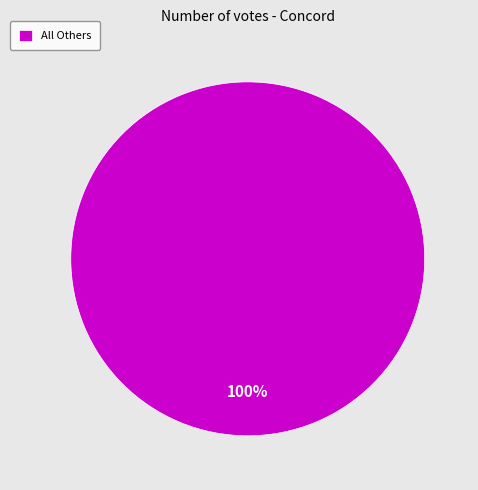

Is it true that All Others is 100% of the pie?

True